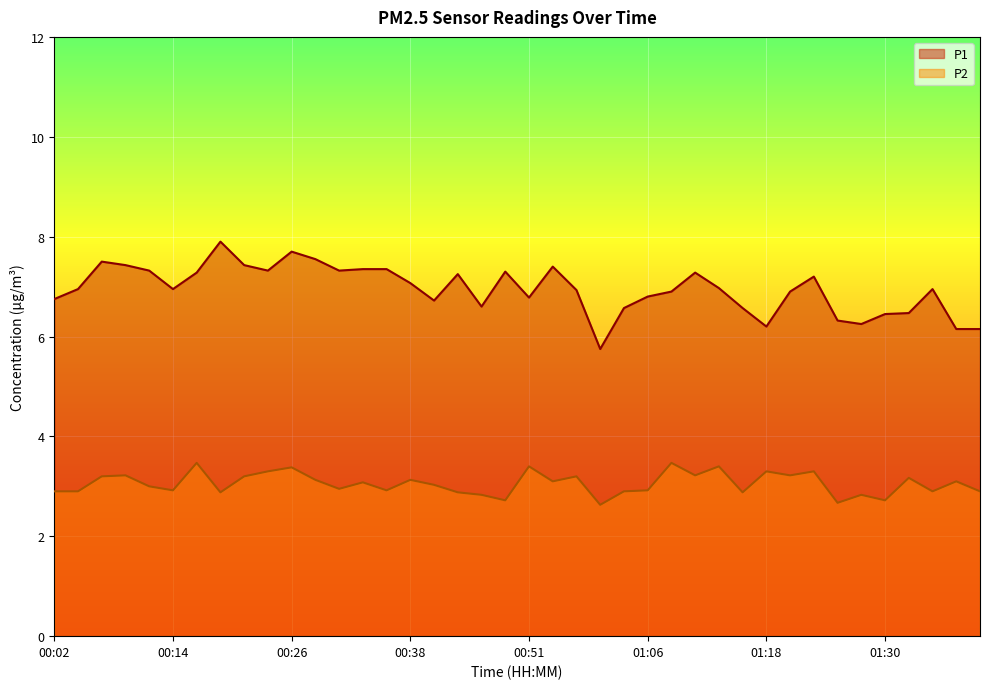

Rank the series by their maximum value, from highest to lowest.

P1, P2